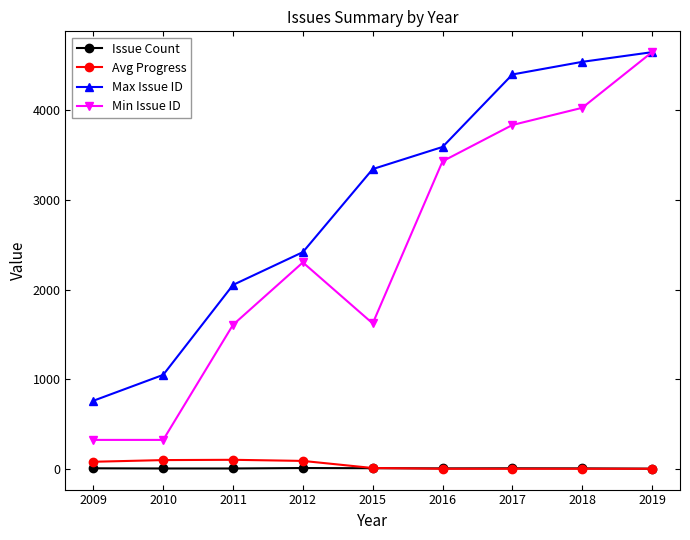

What is the value of the Min Issue ID point at the 7th from the left?

3837.0